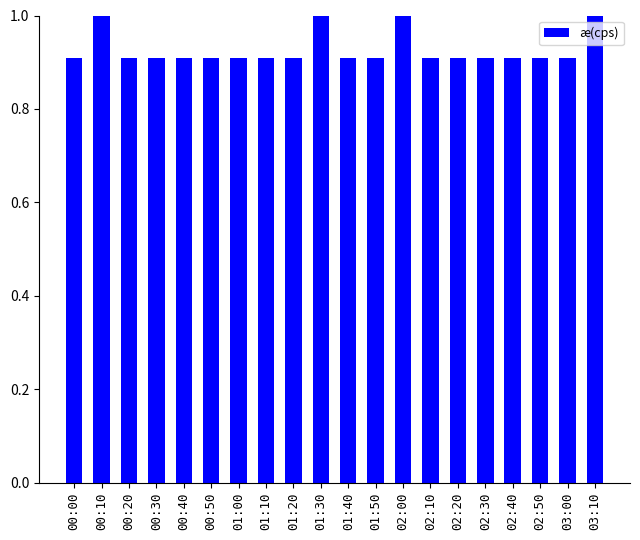

What is the difference between the maximum and minimum values?

0.1